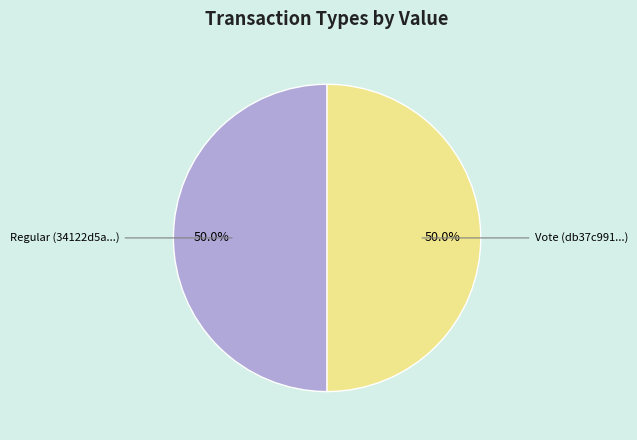

Approximately how many times larger is the value at Vote (db37c991...) compared to Regular (34122d5a...)?

1.0